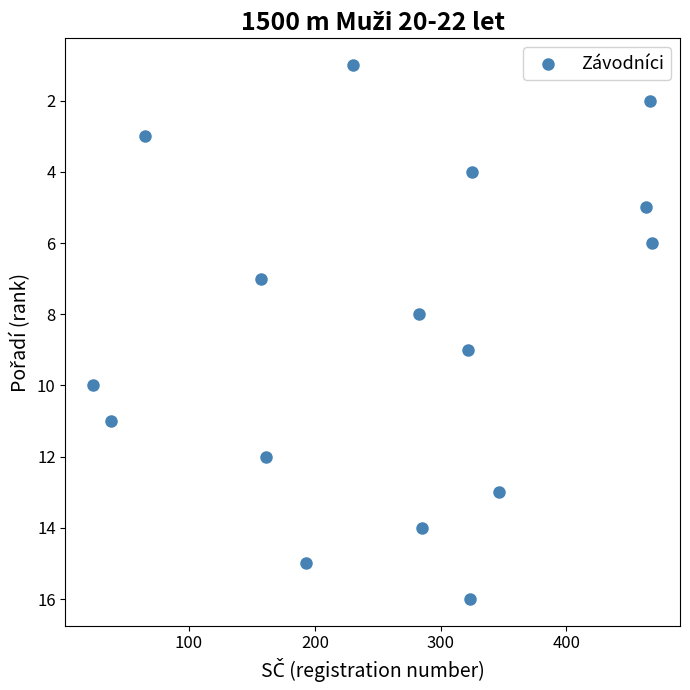

What is the range of X values (max minus min)?

444